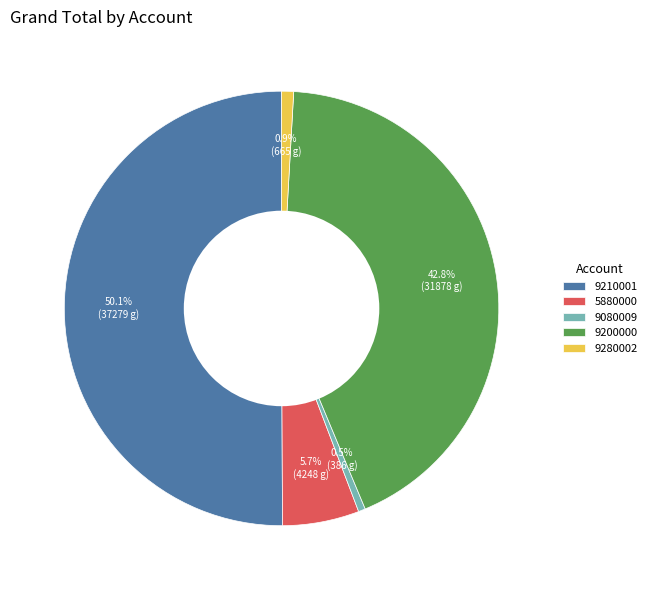

What is the total percentage of 9210001 and 9080009?

50.6%